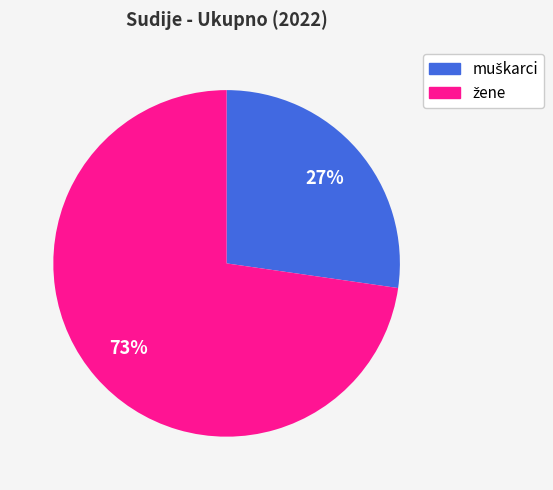

Is there any slice that represents more than half of the pie?

Yes